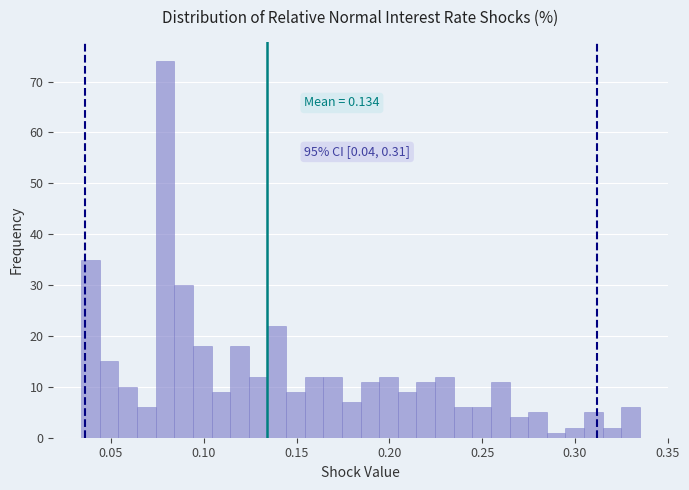

Around what value on the x-axis is the tallest bar? Give the approximate position of its centre, as read against the axis.

0.080